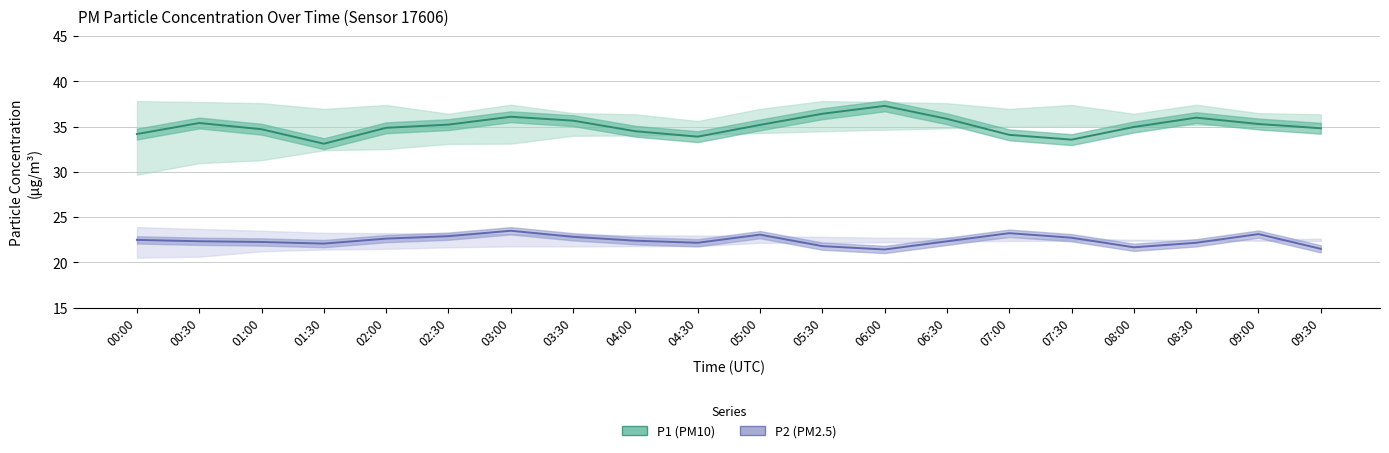

At which category is the sum across all series the highest?

03:00